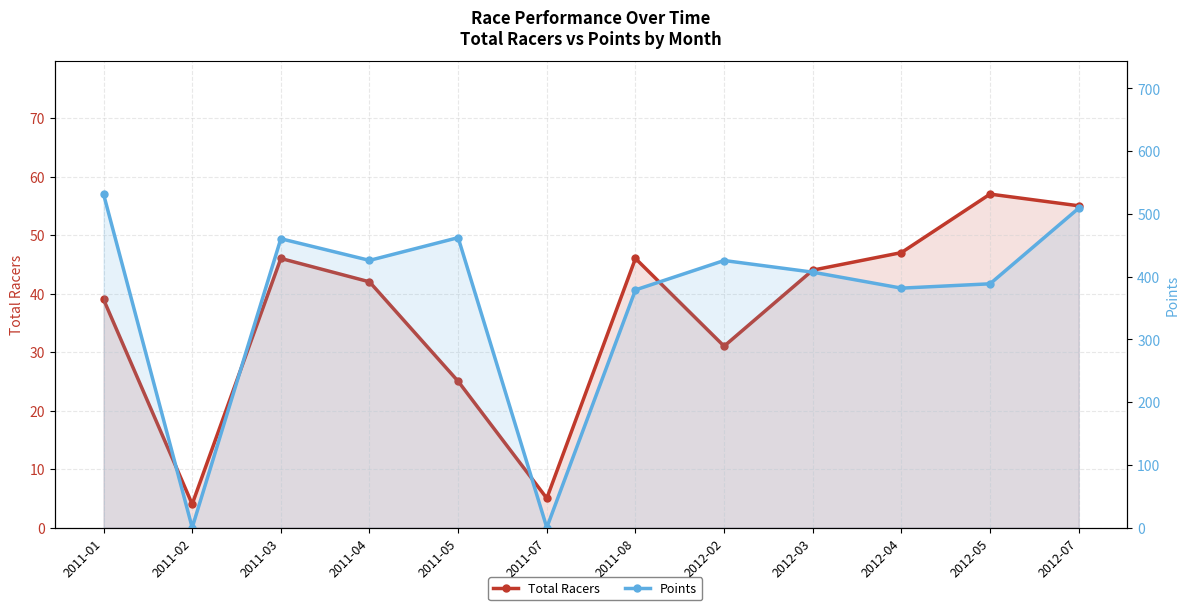

What is the label of the 1st point from the right?

2012-07